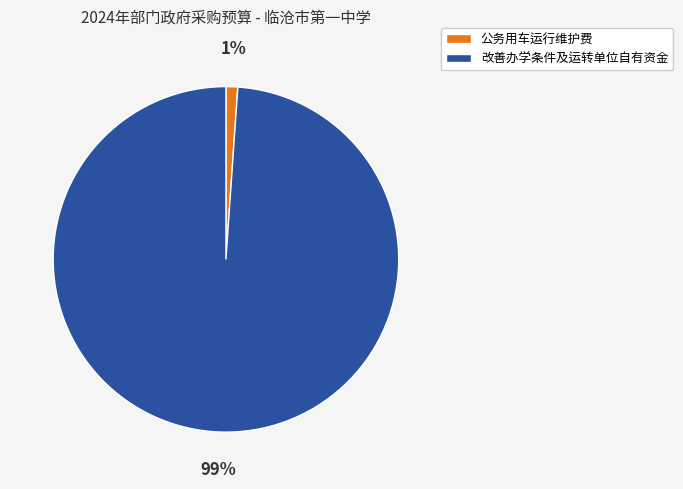

To the nearest percent, what portion does 公务用车运行维护费 represent?

1%